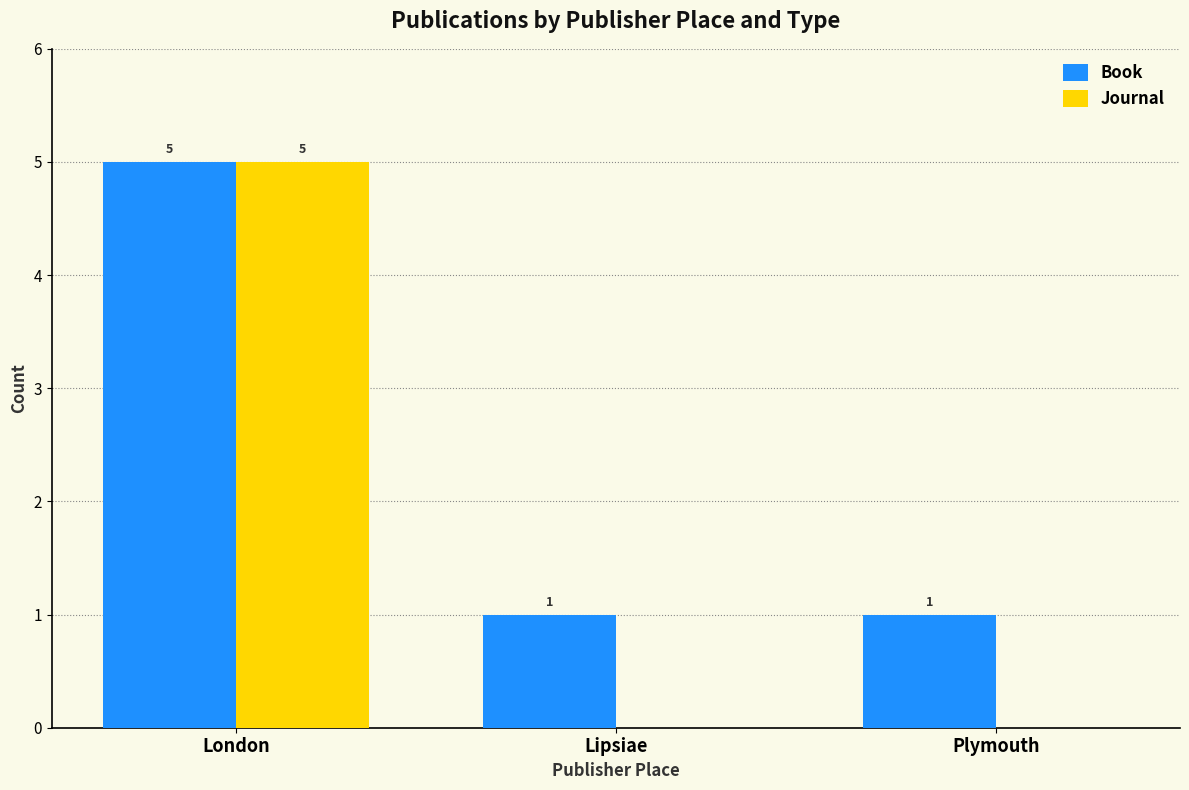

Which series has the largest range (max minus min)?

Journal